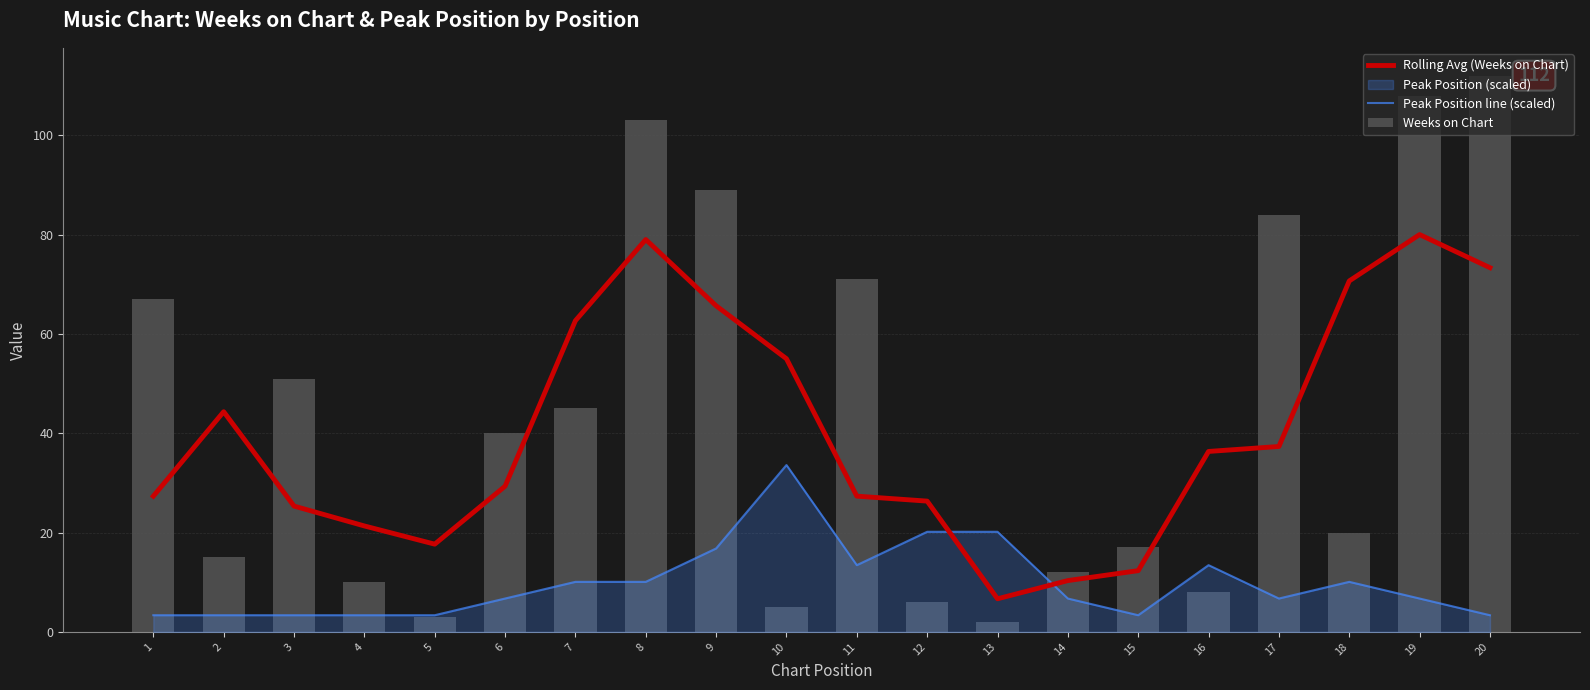

Reading left to right, what are all the values shown in this chart?

Rolling Avg (Weeks on Chart): 1=27.3	2=44.3	3=25.3	4=21.3	5=17.7	6=29.3	7=62.7	8=79.0	9=65.7	10=55.0	11=27.3	12=26.3	13=6.7	14=10.3	15=12.3	16=36.3	17=37.3	18=70.7	19=80.0	20=73.3
Peak Position line (scaled): 1=3.4	2=3.4	3=3.4	4=3.4	5=3.4	6=6.7	7=10.1	8=10.1	9=16.8	10=33.6	11=13.4	12=20.2	13=20.2	14=6.7	15=3.4	16=13.4	17=6.7	18=10.1	19=6.7	20=3.4
Weeks on Chart: 1=67.0	2=15.0	3=51.0	4=10.0	5=3.0	6=40.0	7=45.0	8=103.0	9=89.0	10=5.0	11=71.0	12=6.0	13=2.0	14=12.0	15=17.0	16=8.0	17=84.0	18=20.0	19=108.0	20=112.0